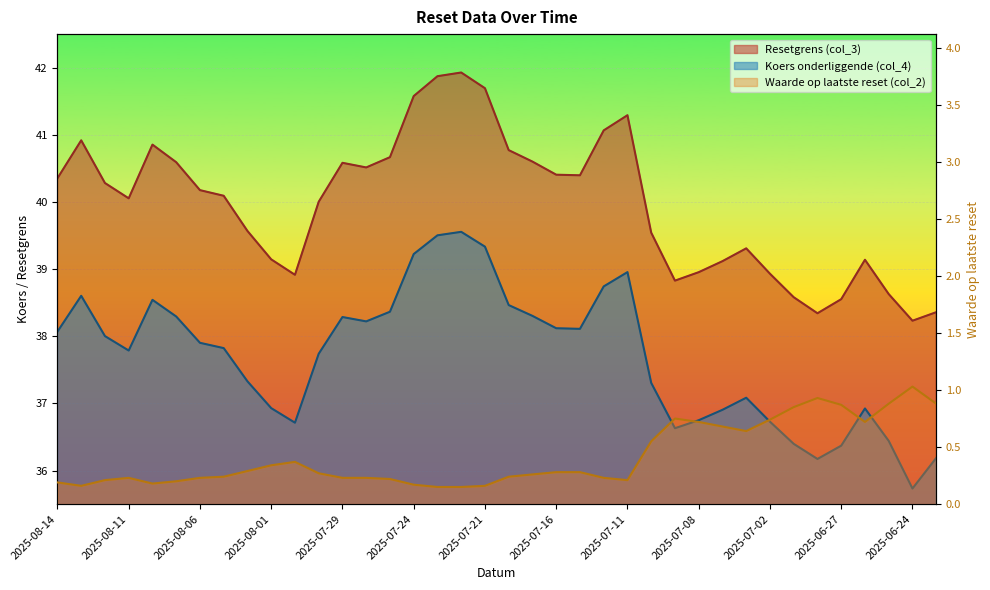

Which category has the highest value in the Resetgrens (col_3) series?

2025-07-22